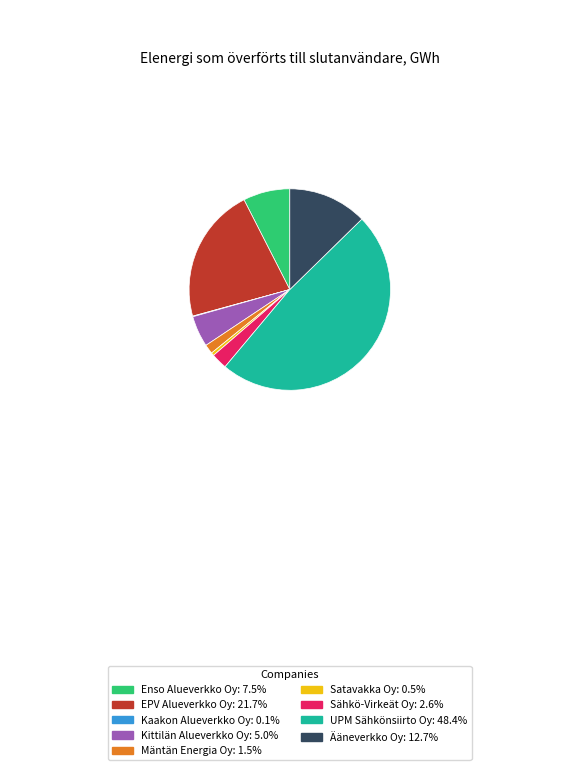

Does any single category account for the majority?

No